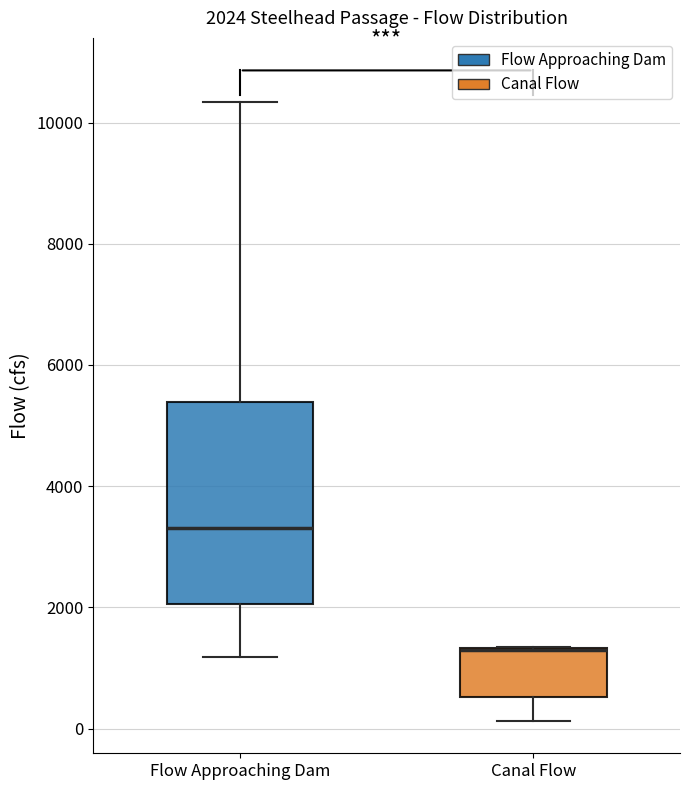

Which box is the tallest, from its lower edge to its upper edge?

Flow Approaching Dam